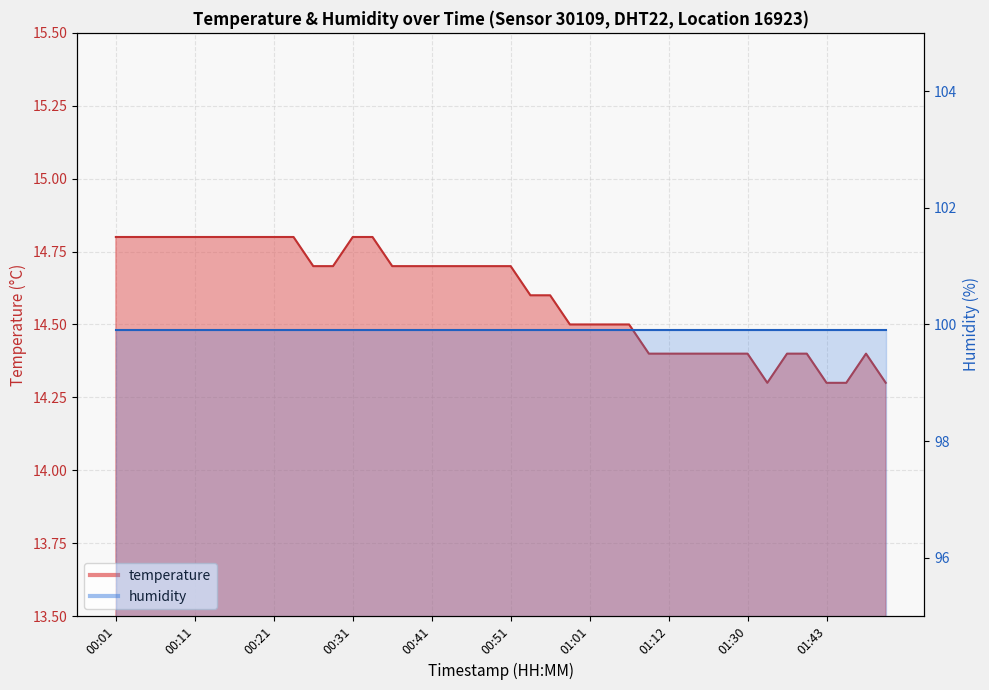

What is the minimum value shown in the chart?

14.3